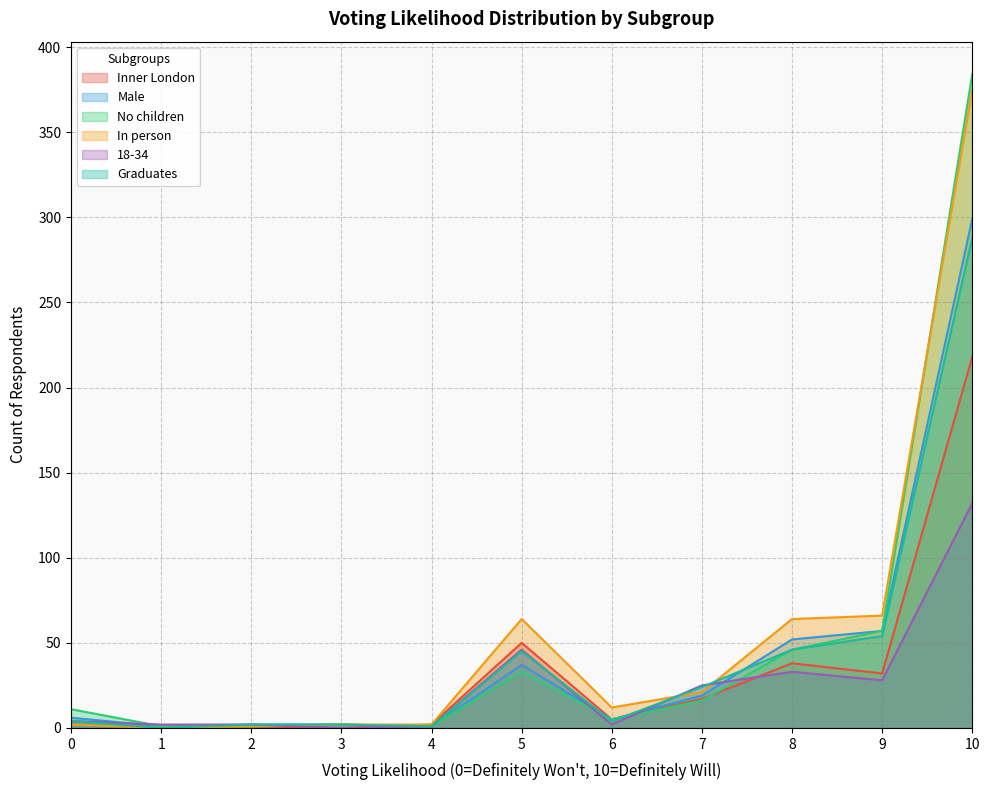

How many data points does each series have?

11